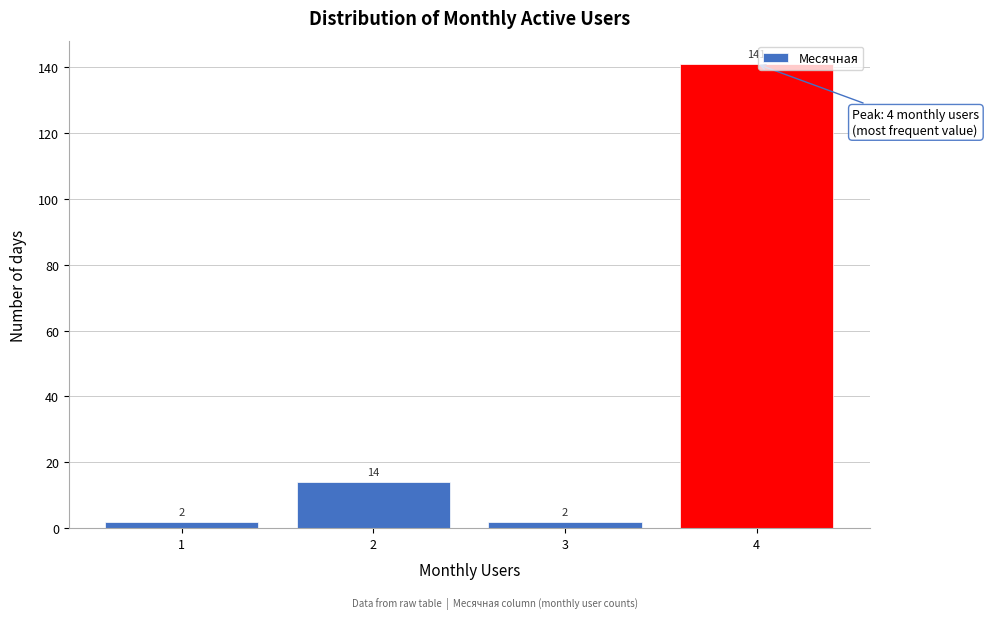

Reading left to right, list all the values displayed in this chart.

2	14	2	141